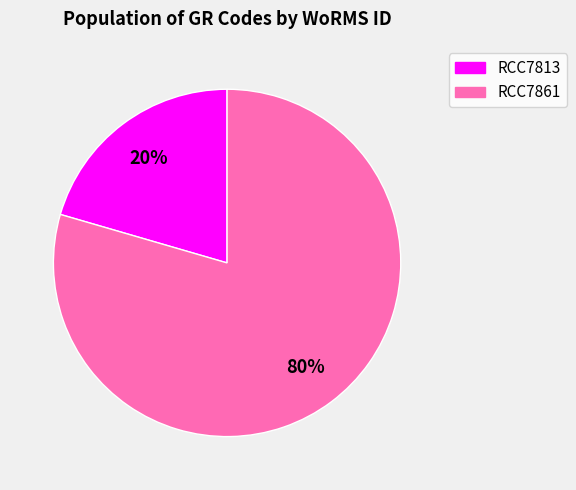

Combined, do RCC7813 and RCC7861 account for over 50%?

Yes